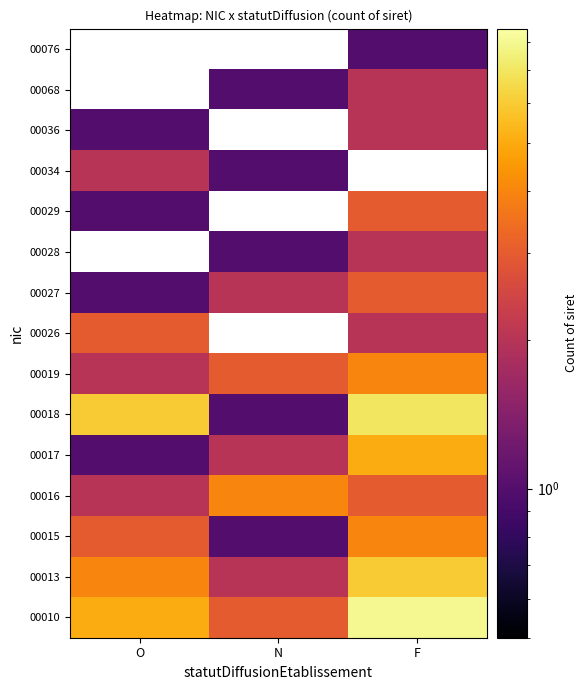

How many series are shown in this chart?

15